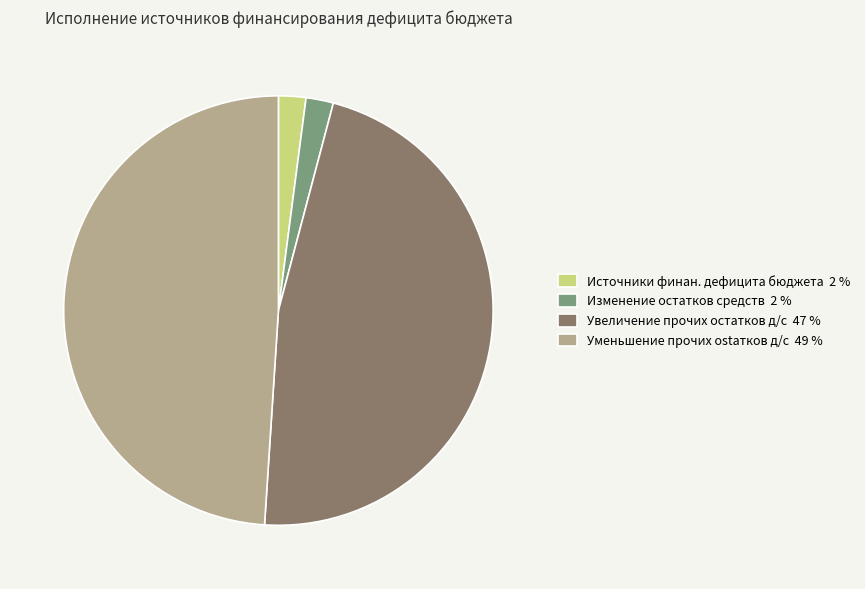

True or false: Источники финан. дефицита бюджета 2 % accounts for 2% of the total.

True